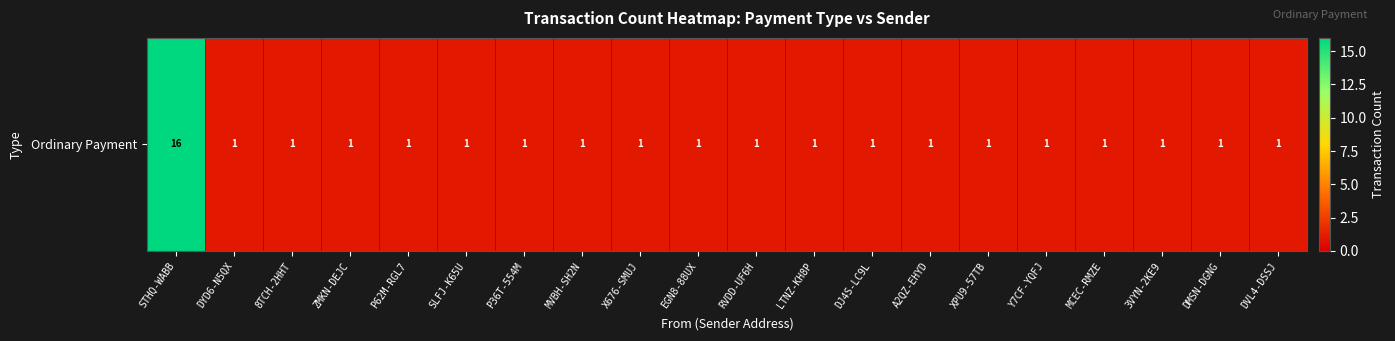

Reading left to right, transcribe all the data shown in this chart.

STHQ-WABB=16	DYD6-N5QX=1	8TCH-2HHT=1	ZMKN-DEJC=1	P62M-RGL7=1	SLFJ-K65U=1	P36T-554M=1	MVBH-SH2N=1	X676-SMUJ=1	EGN8-88UX=1	RVDD-UF6H=1	LTNZ-KH8P=1	DJ4S-LC9L=1	A2QZ-EHYD=1	XPU9-57TB=1	Y7CF-YQFJ=1	MCEC-RMZE=1	3VYN-2KE9=1	DMSN-DGNG=1	DVL4-DSSJ=1